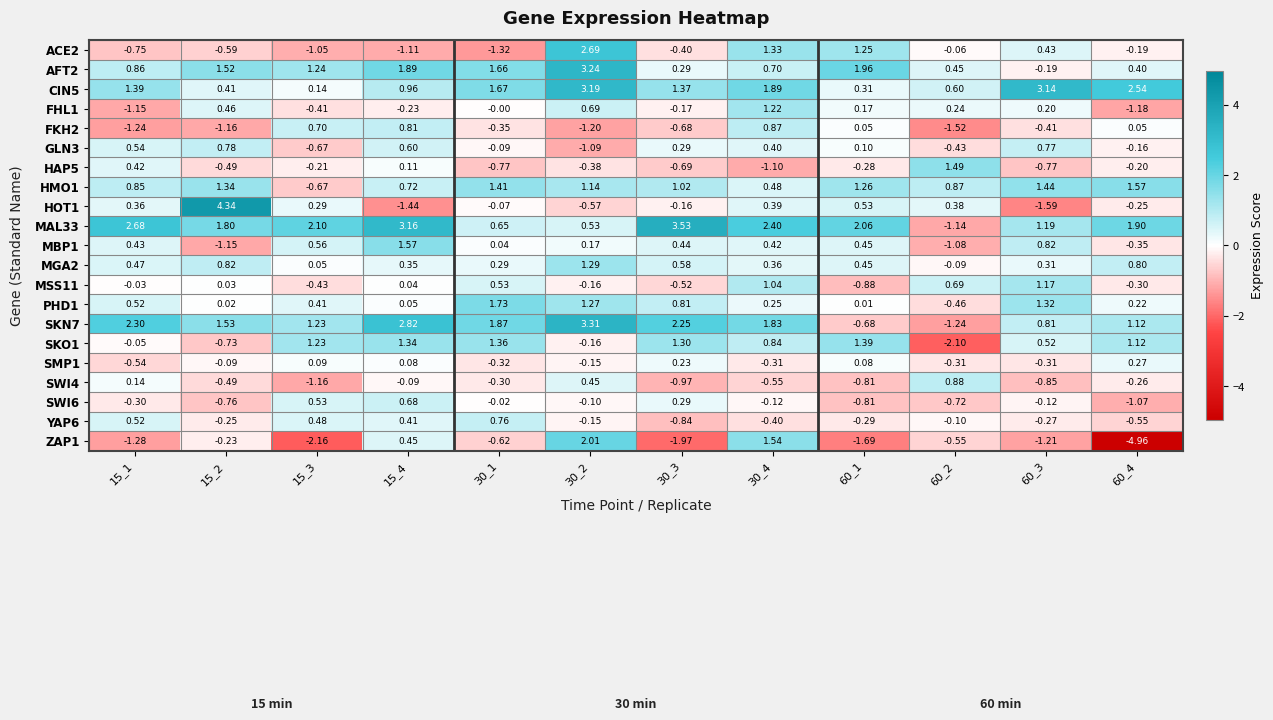

At how many categories does at least one series exceed 3?

5